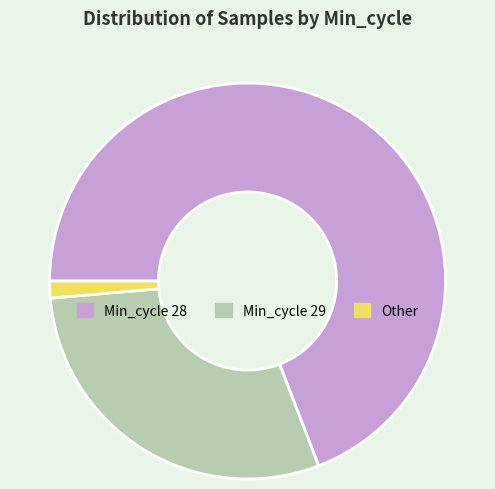

Do Min_cycle 28 and Min_cycle 29 together represent more than half of the pie?

Yes